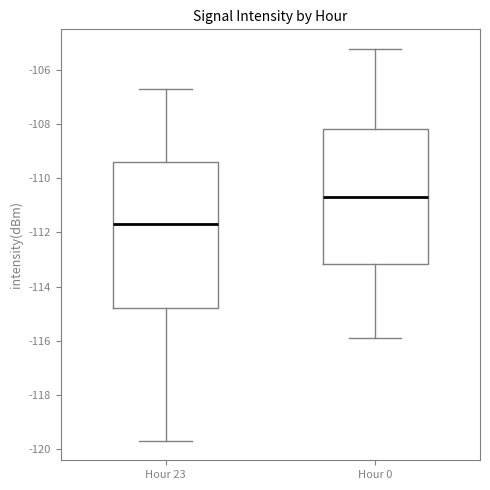

Reading left to right, transcribe this box plot: for each box, give where its median line is, the range the box spans, and where its two whiskers end, as read against the y-axis. The values are not printed on the chart, so give them approximately, as read against the axis.

Hour 23: median -111.6, box -114.8 to -109.4, whiskers -119.6 to -106.8
Hour 0: median -110.8, box -113.2 to -108.2, whiskers -115.8 to -105.2